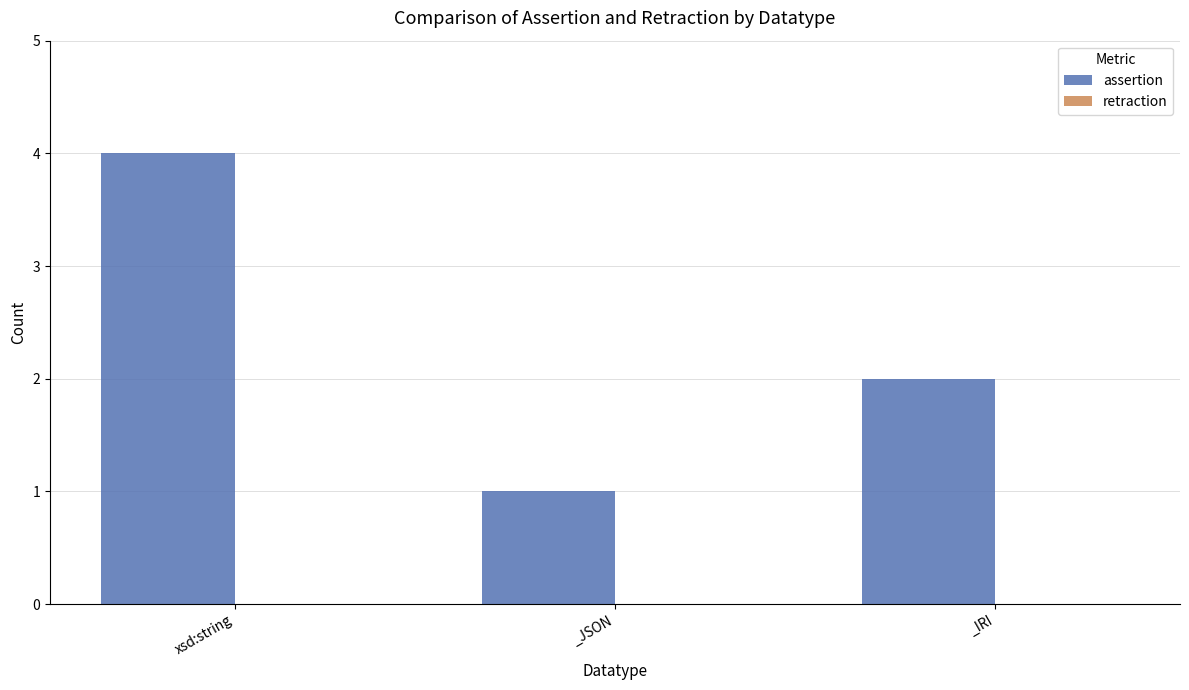

What position from the left is _IRI?

3